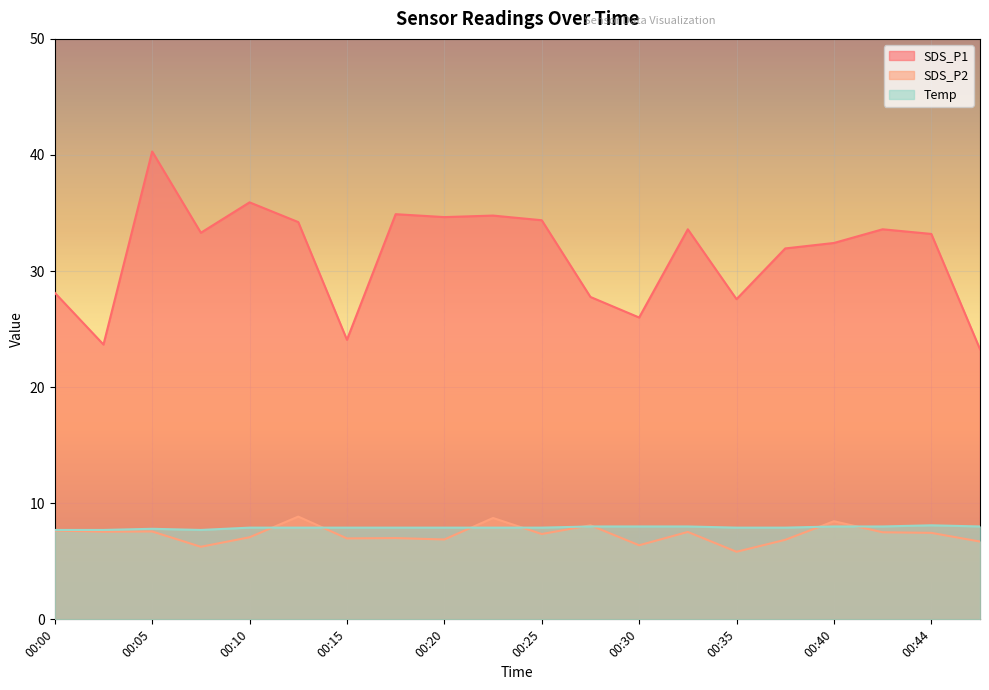

What are all the series names shown in the legend?

SDS_P1, SDS_P2, Temp